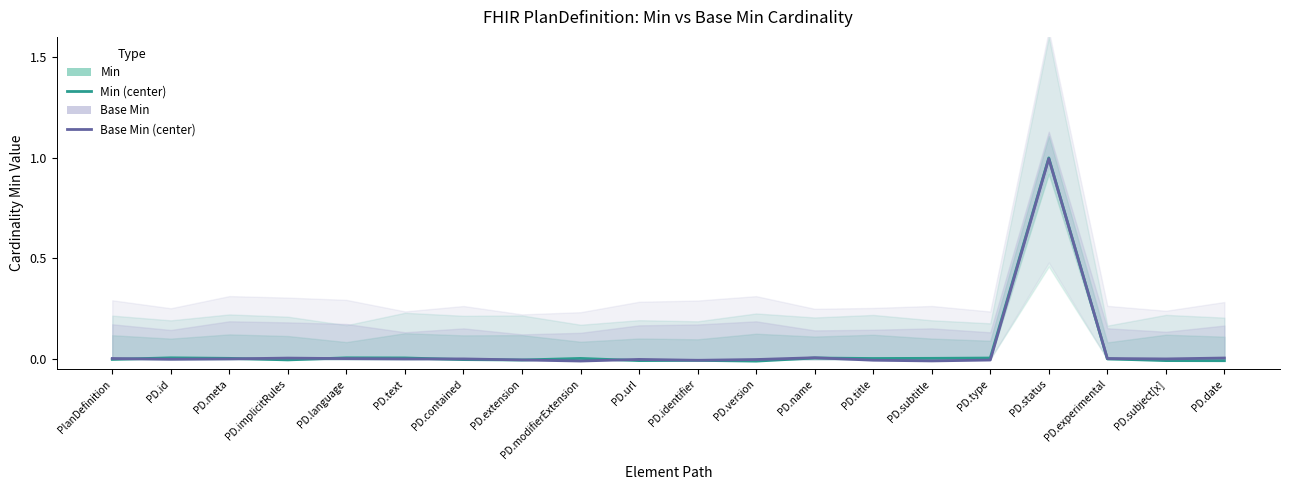

Is it true that Base Min equals -0.0 at PD.type?

False